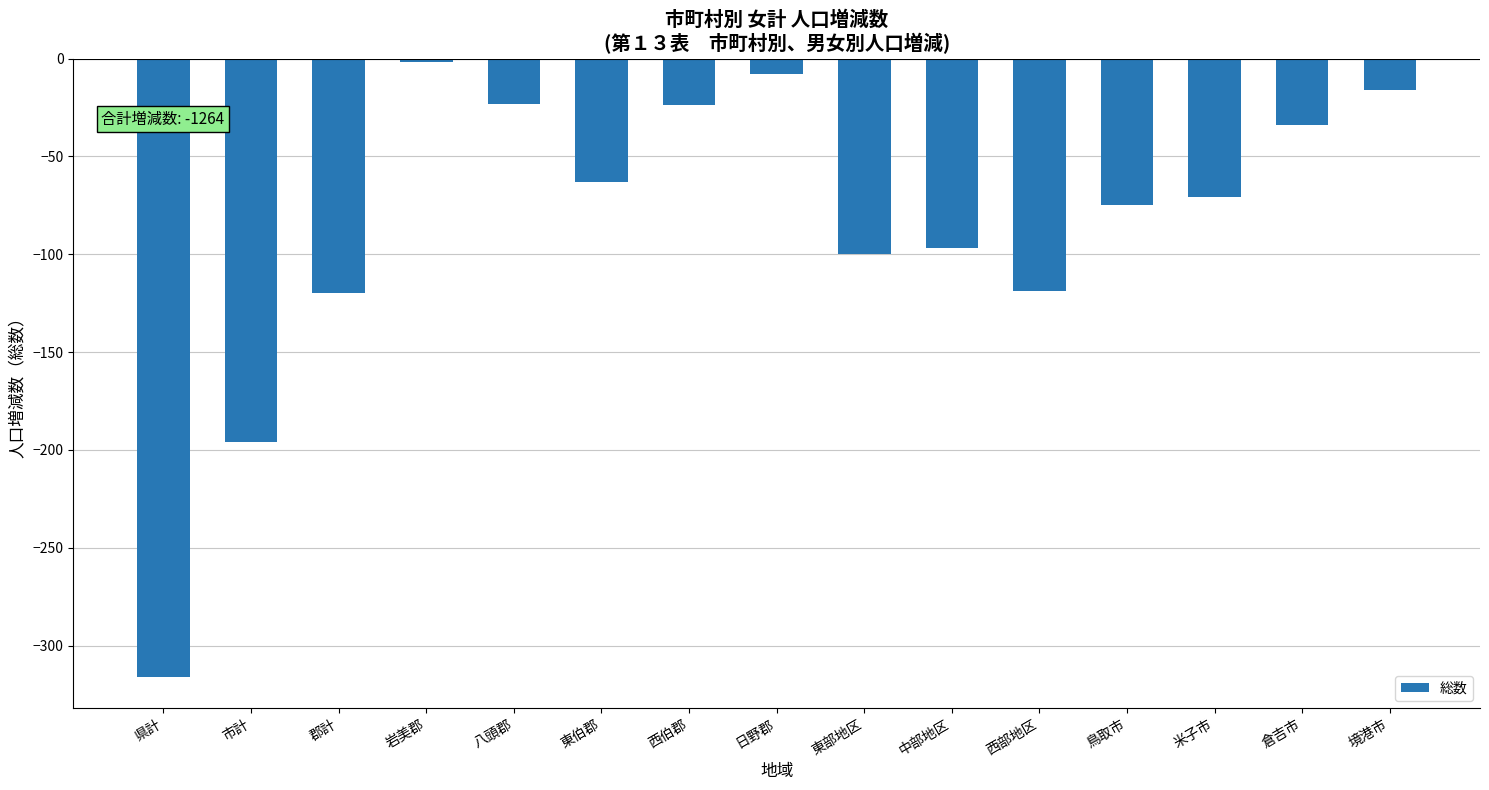

What is the value of the 9th bar from the left?

-100